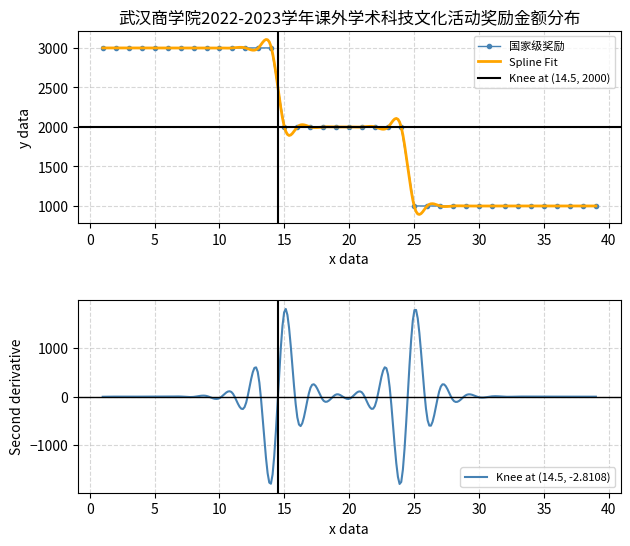

What is the lowest value of the 国家级奖励 series?

1000